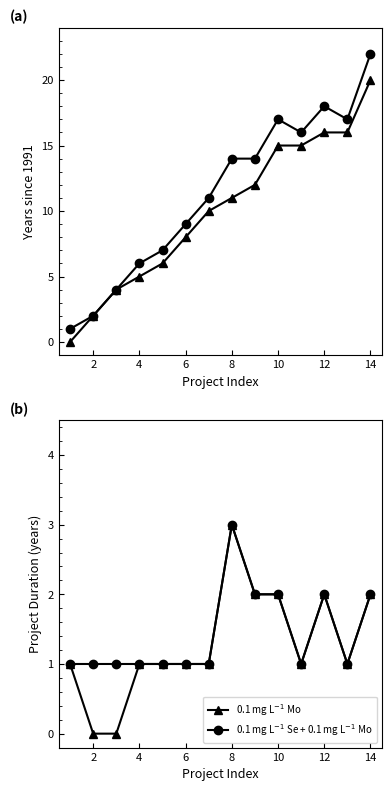

Does the chart display data point markers on the line(s)?

Yes